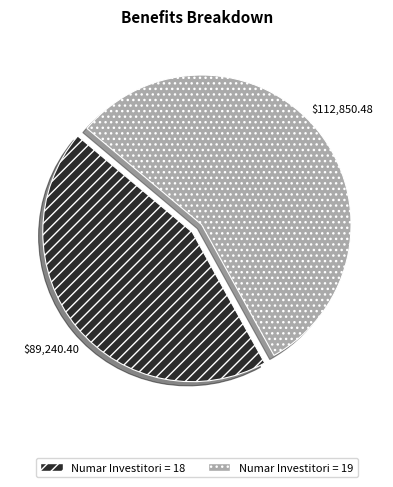

Do Numar Investitori = 19 and Numar Investitori = 18 together represent more than half of the pie?

Yes